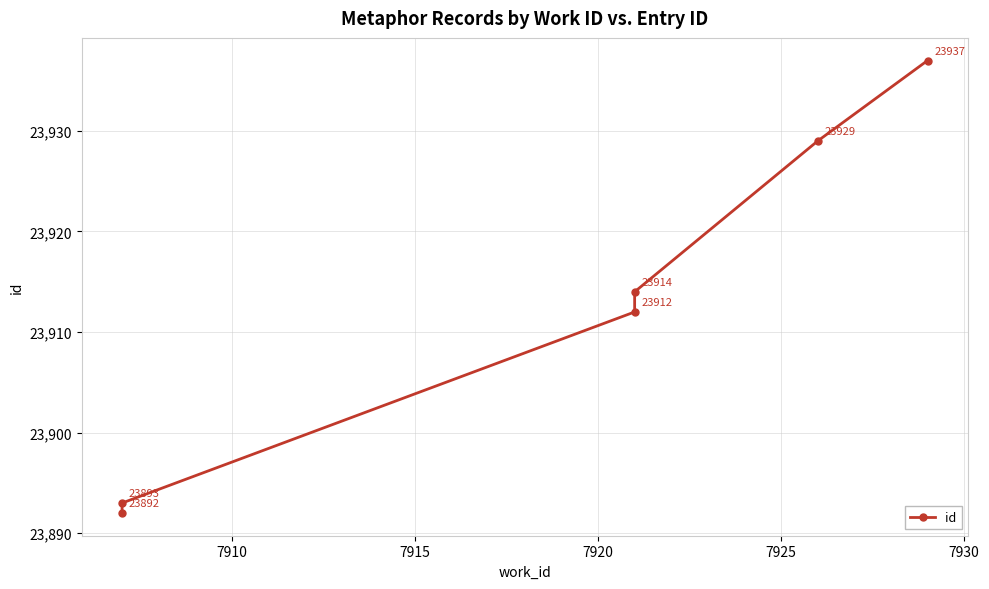

What is the ratio of the value at 7915 to the value at 7930?

1.0